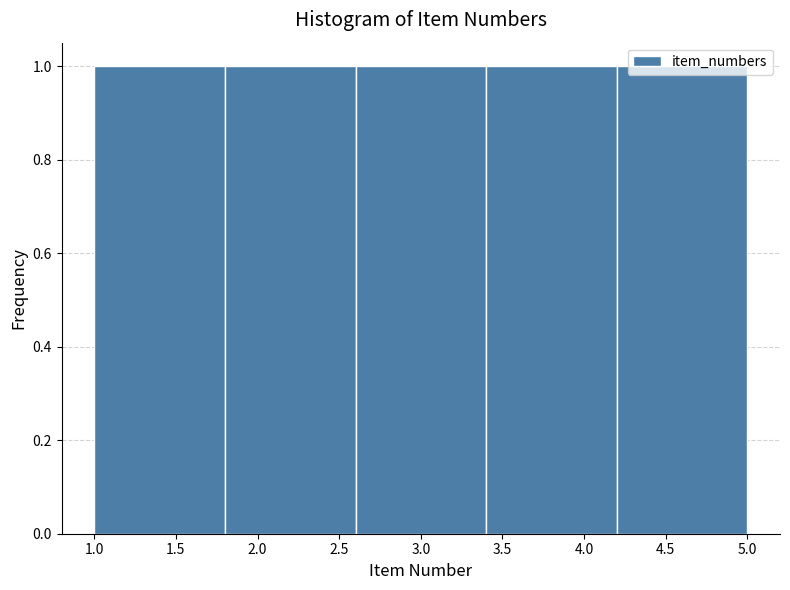

Reading left to right, list every bar in this chart as the range it spans on the x-axis followed by its height. The values are not printed on the chart, so give them approximately, as read against the axis.

1.0 to 1.8: 1
1.8 to 2.6: 1
2.6 to 3.4: 1
3.4 to 4.2: 1
4.2 to 5.0: 1